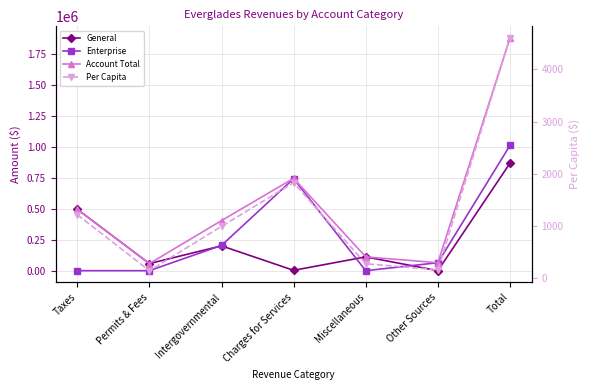

Which series ends up on top after the final intersection of General and Enterprise?

Enterprise